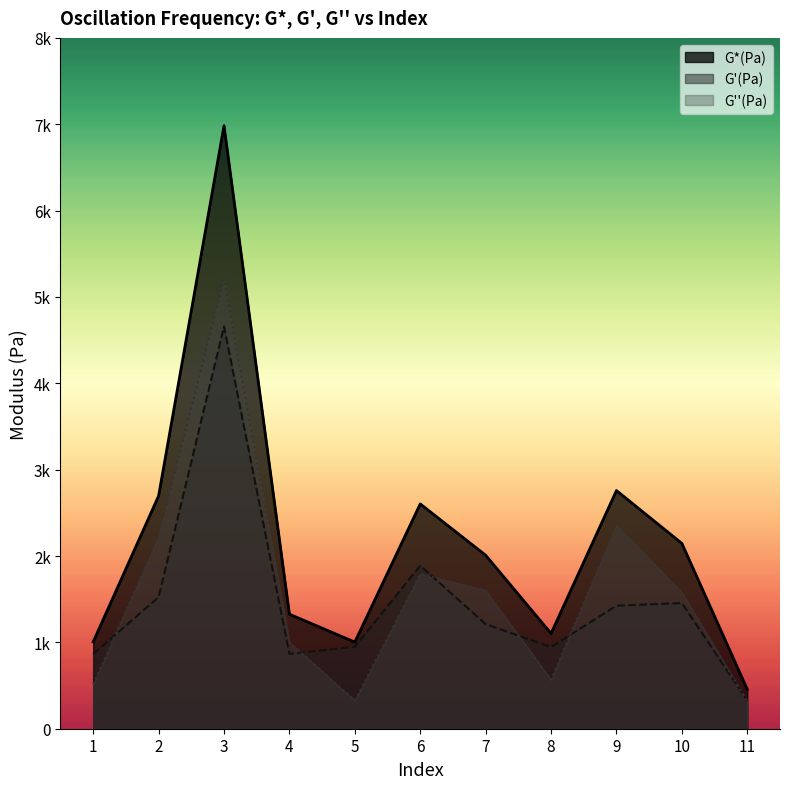

Between 9 and 11, which series saw the biggest shift?

G*(Pa)